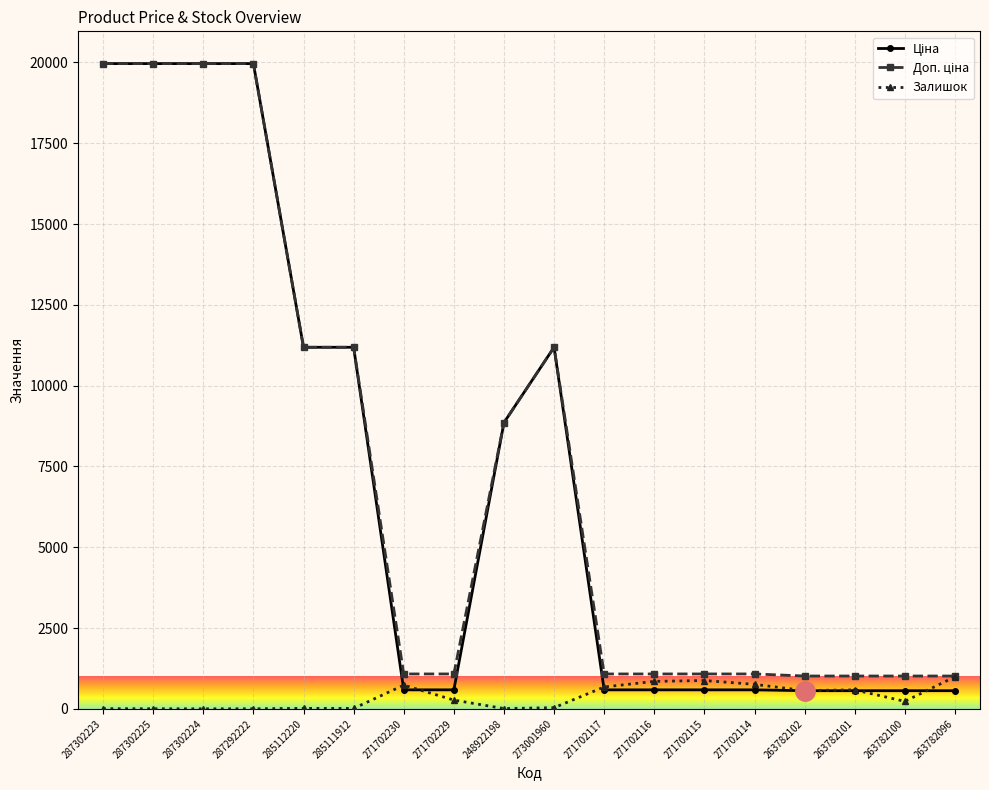

True or false: Залишок has more than 0 points higher than both neighbors.

True